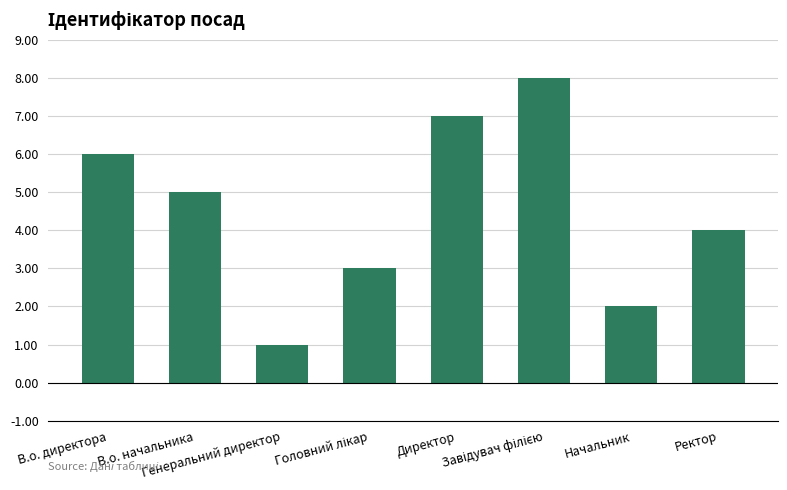

What is the difference between the values at Ректор and В.о. директора?

2